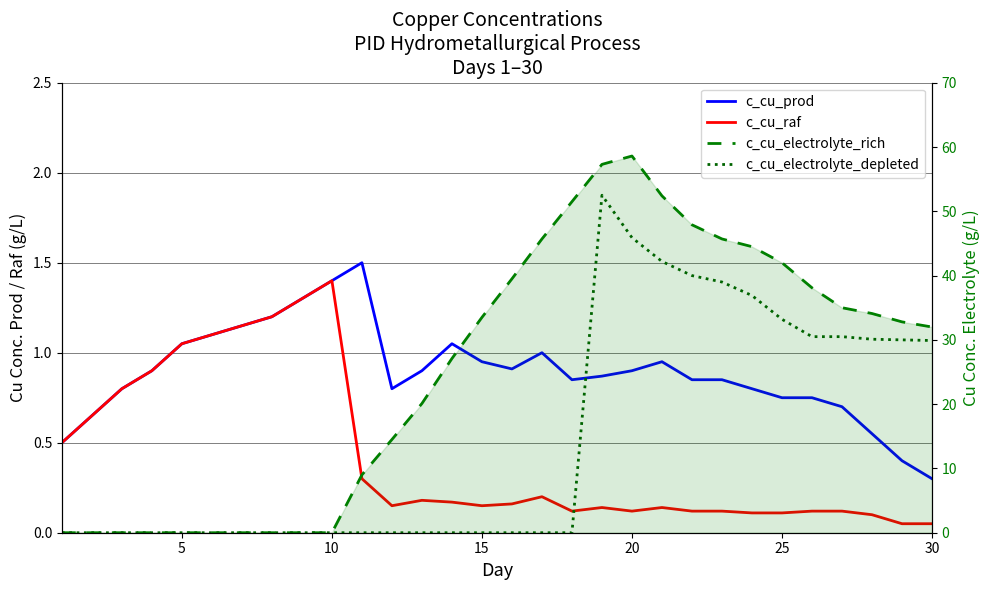

Is it true that c_cu_prod equals 1.1 at 25?

False